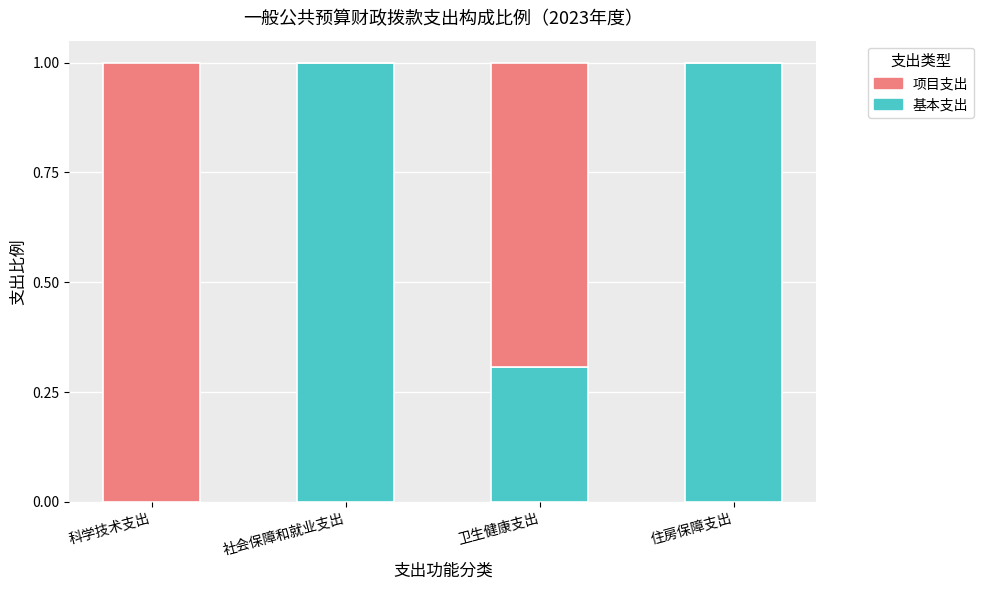

What is the highest value of the 基本支出 series?

1.0